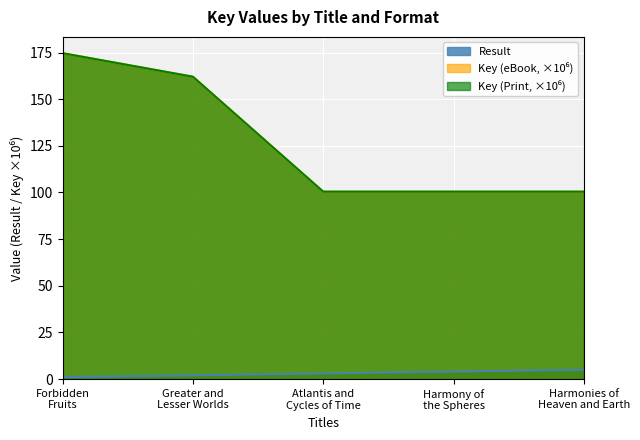

At how many categories does at least one series exceed 9?

5